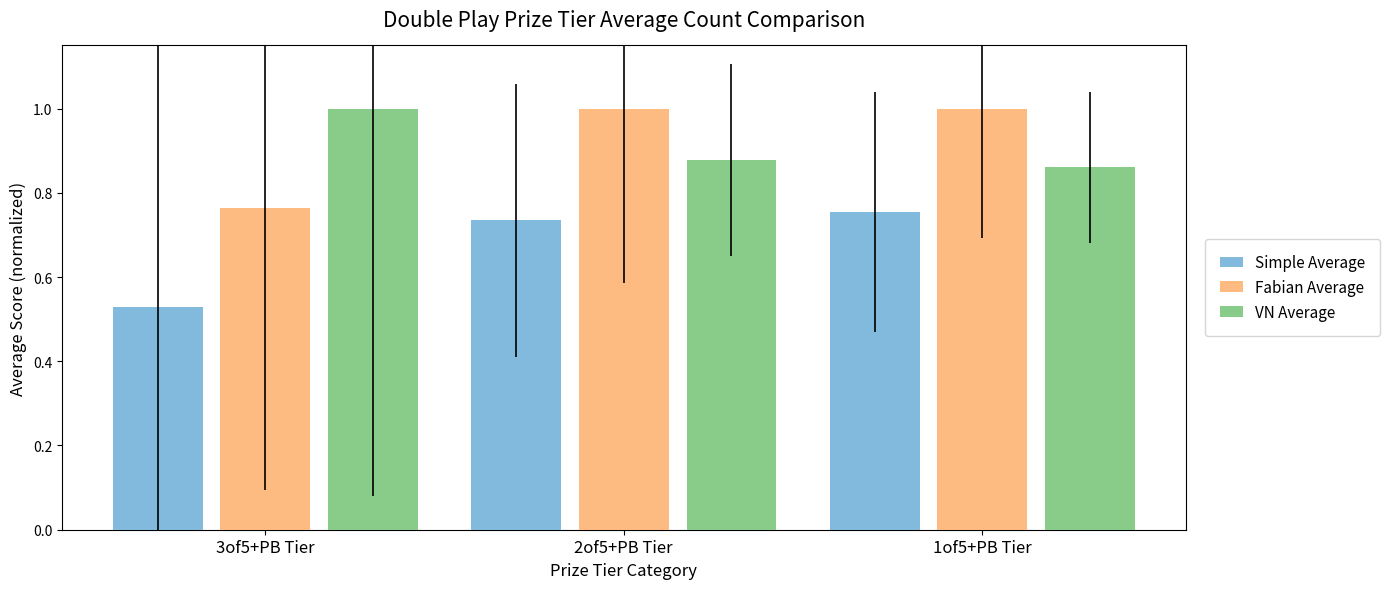

At which label does Fabian Average reach its minimum?

3of5+PB Tier